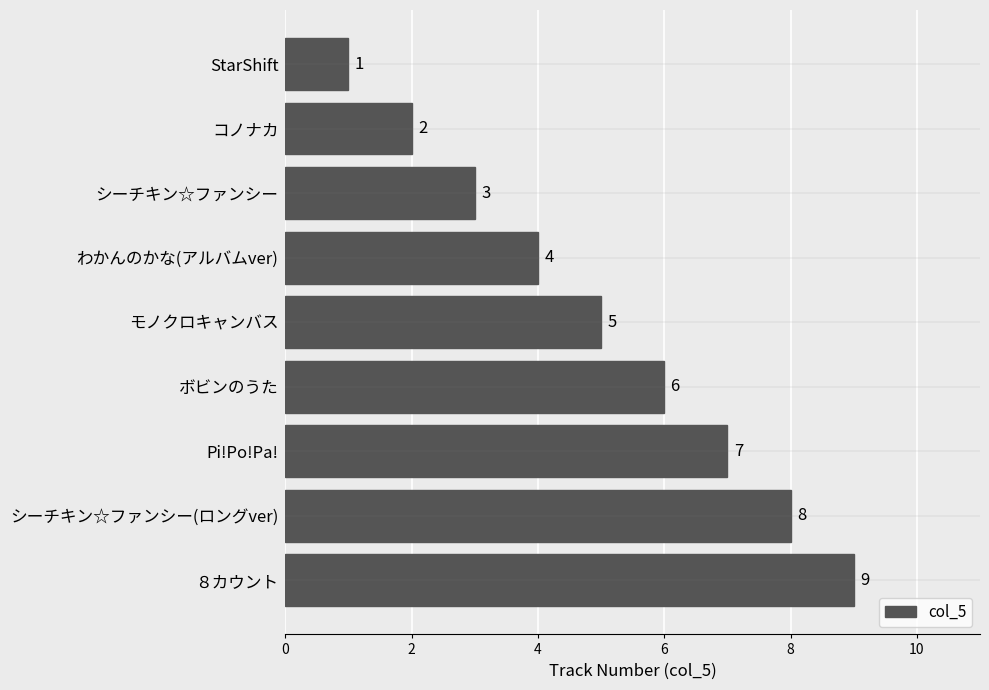

What is the maximum value shown in the chart?

9